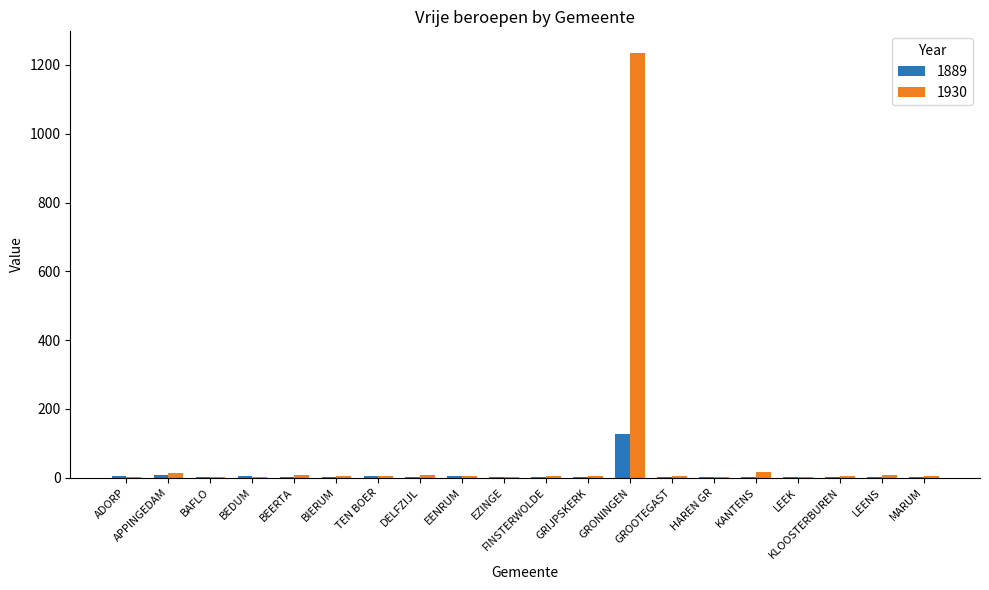

What is the sum of all 1889 values?

173